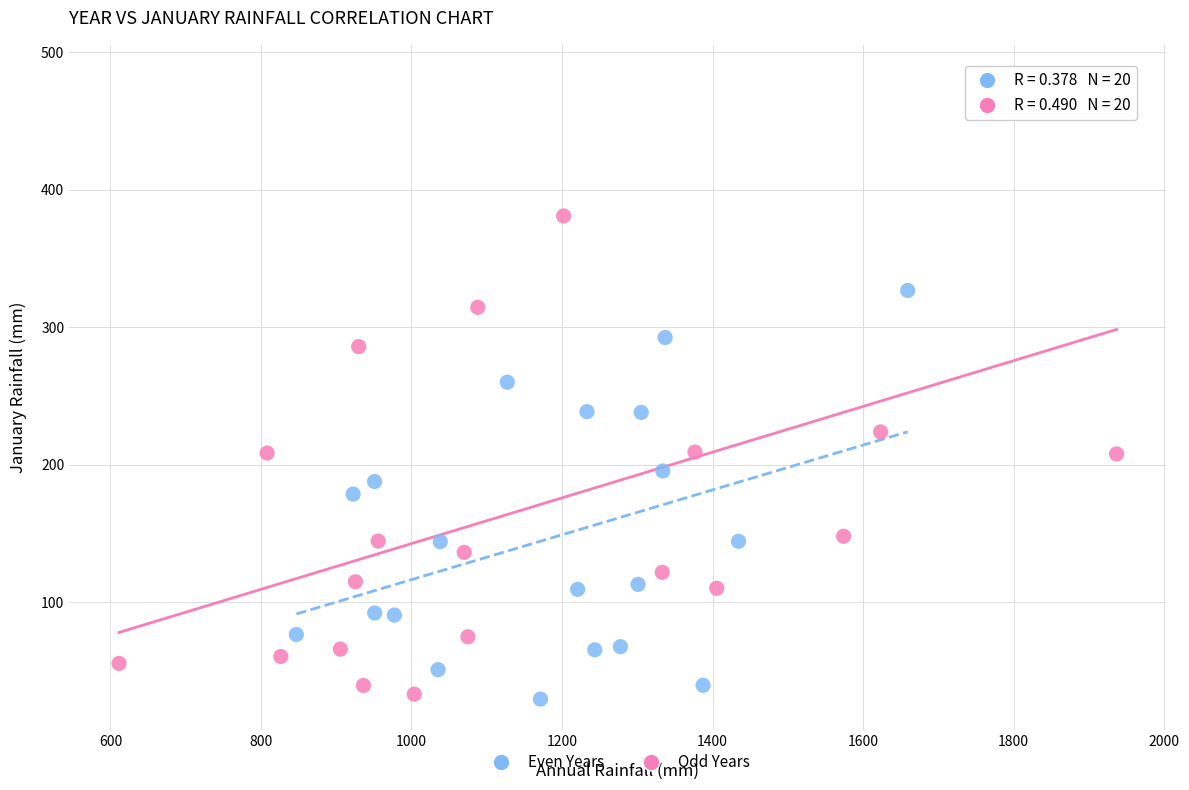

Which series has the widest spread of Y values?

Odd Years